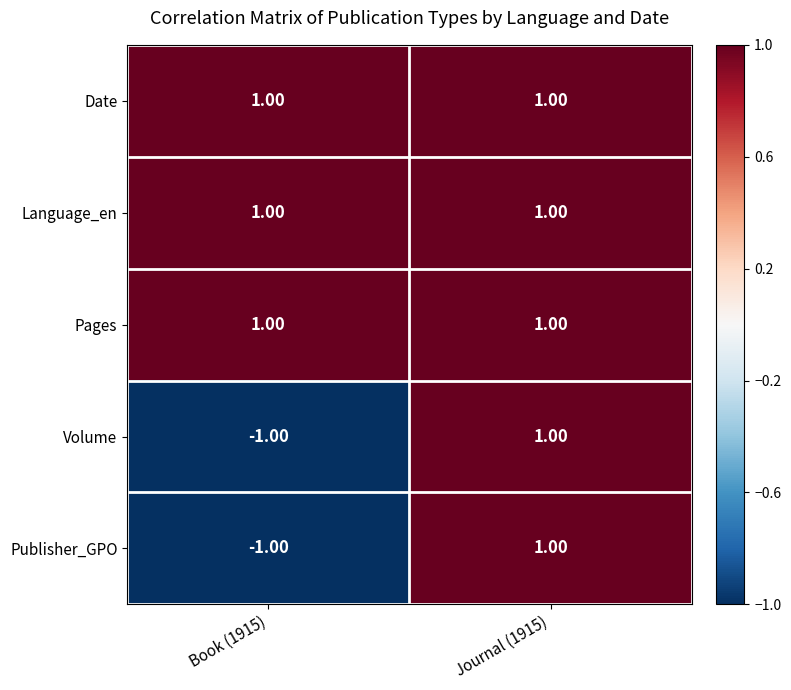

Rank the categories by Volume value from highest to lowest.

Journal (1915), Book (1915)